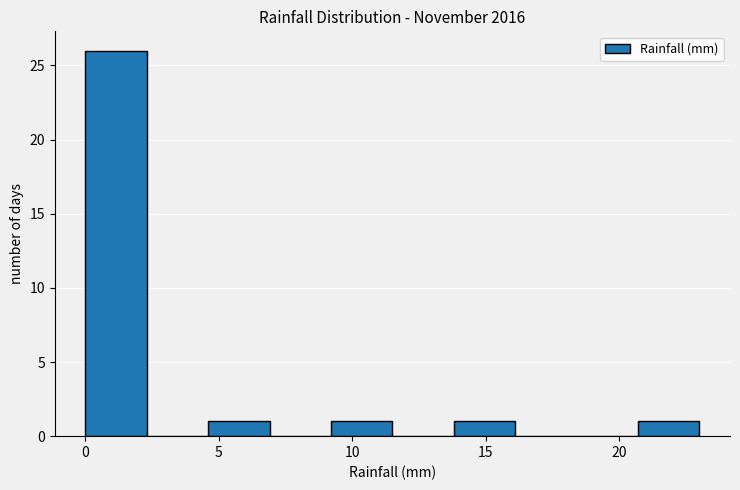

Which range on the x-axis has the tallest bar?

0.0 to 2.3